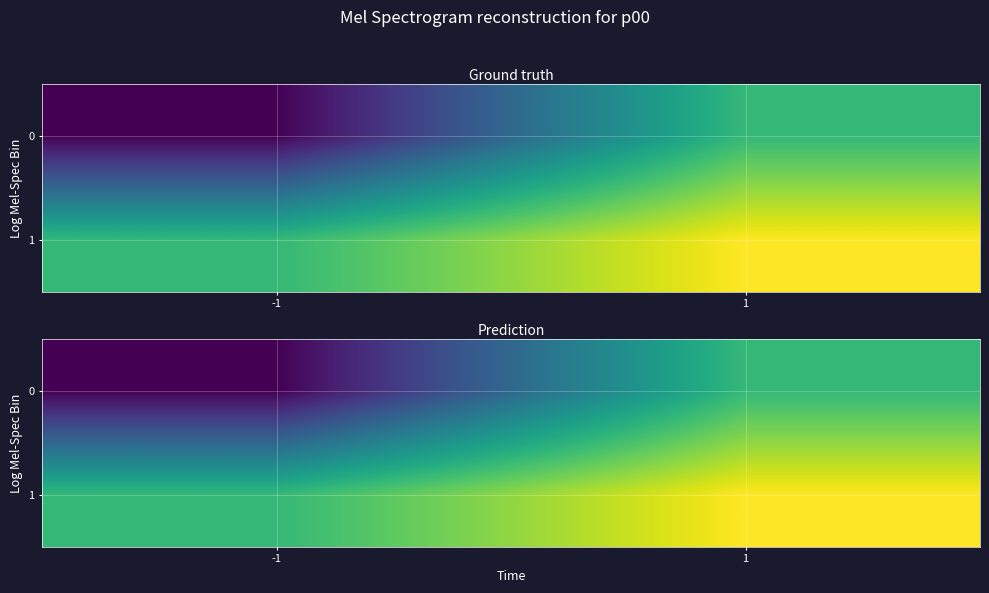

At which category does the chart reach its peak across all series?

1